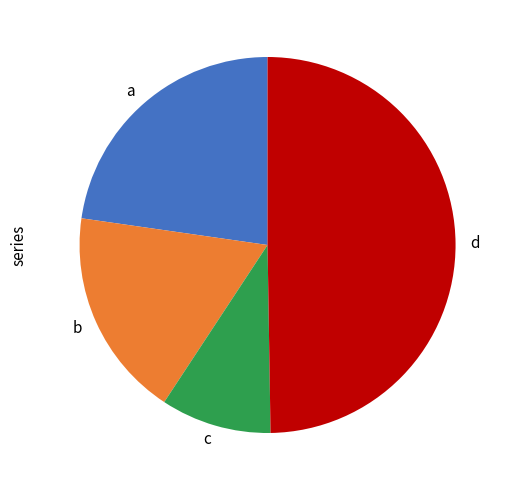

What is the largest slice in the pie chart?

d